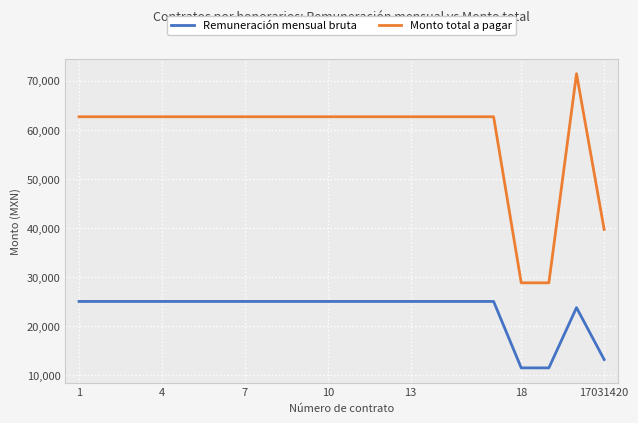

True or false: Monto total a pagar and Remuneración mensual bruta cross at least once.

False